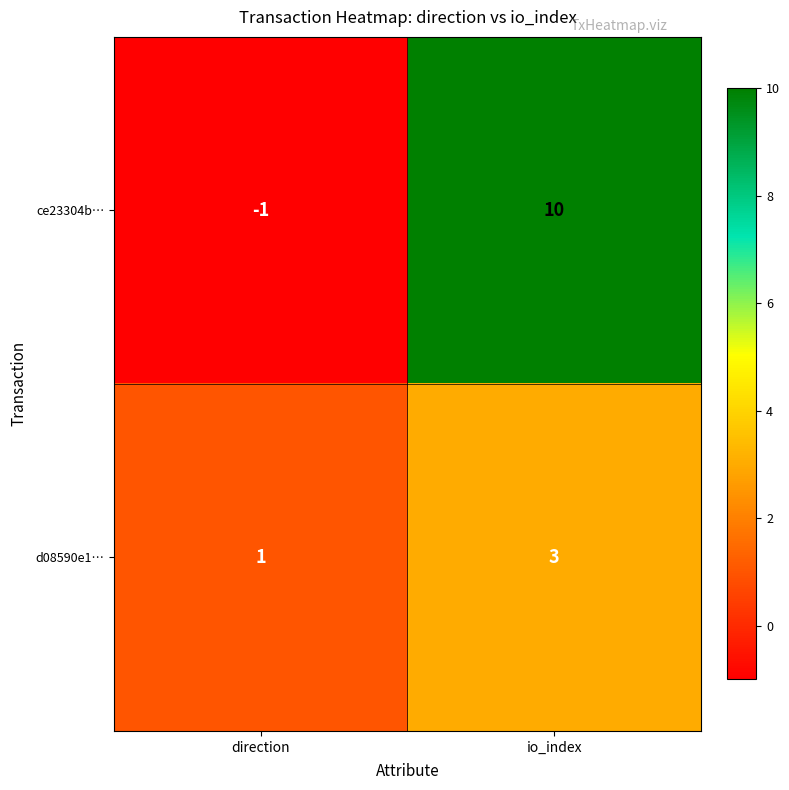

The ce23304b… series shows 10 at io_index. True or false?

True